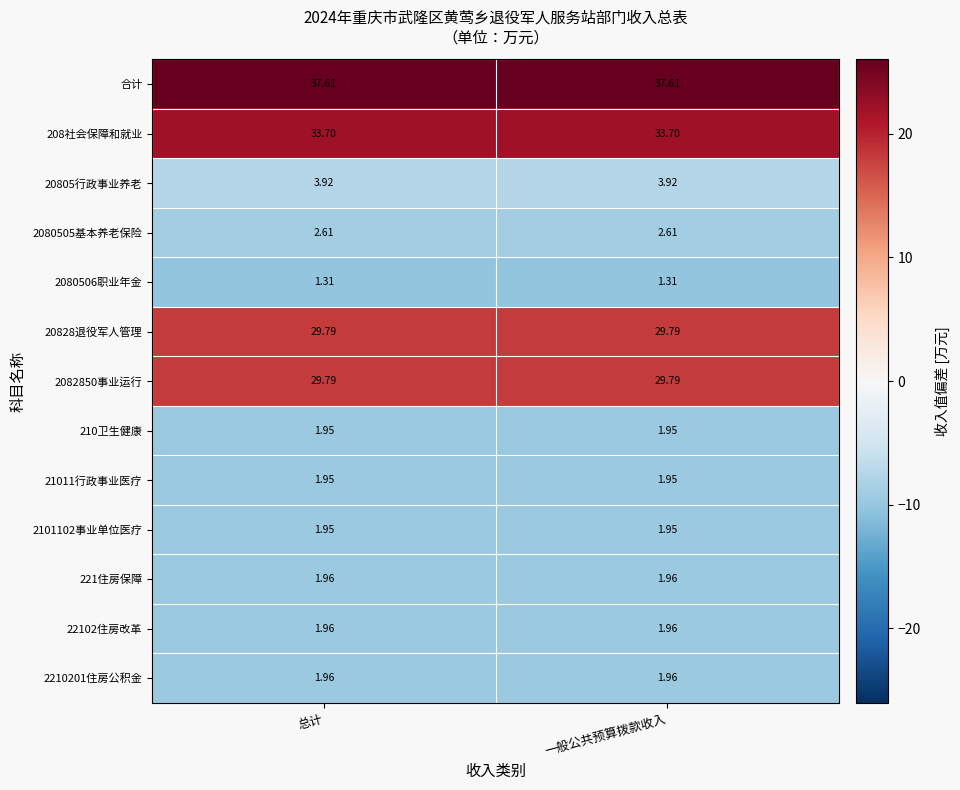

Is the value of 22102住房改革 at 总计 greater than the value of 20828退役军人管理 at 总计?

No